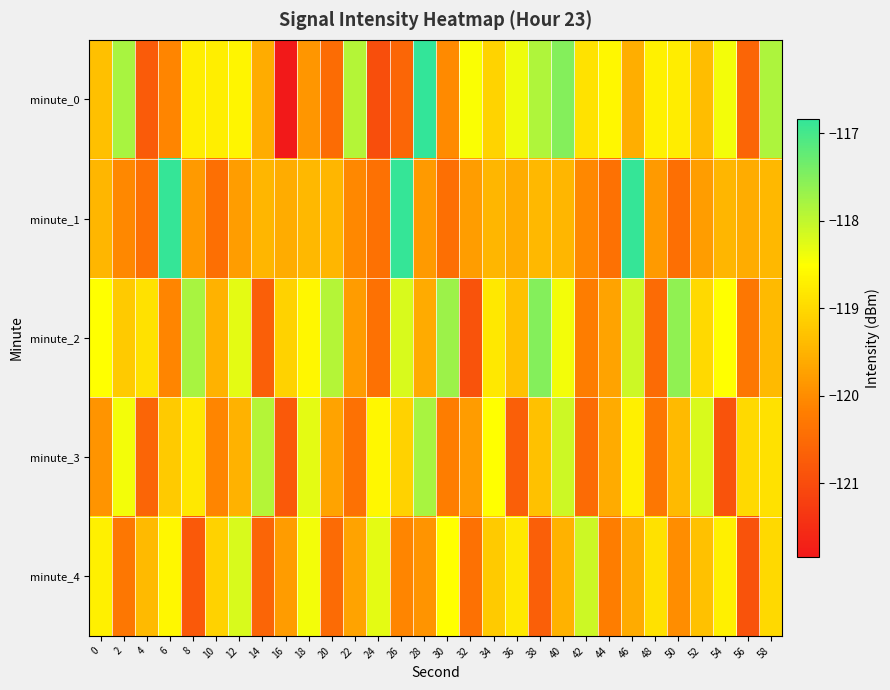

Reading left to right, extract all data points from this chart.

minute_0: 0=-119.3	2=-117.8	4=-120.8	6=-120.1	8=-118.7	10=-118.7	12=-118.6	14=-119.6	16=-121.8	18=-119.9	20=-120.5	22=-117.9	24=-121.0	26=-120.6	28=-116.8	30=-120.0	32=-118.5	34=-119.1	36=-118.4	38=-117.9	40=-117.5	42=-118.9	44=-118.6	46=-119.6	48=-118.7	50=-118.7	52=-119.4	54=-118.4	56=-120.6	58=-117.8
minute_1: 0=-119.4	2=-120.1	4=-120.4	6=-116.9	8=-119.8	10=-120.4	12=-119.8	14=-119.4	16=-119.6	18=-119.4	20=-119.4	22=-120.1	24=-120.4	26=-116.9	28=-119.8	30=-120.4	32=-119.8	34=-119.4	36=-119.6	38=-119.4	40=-119.4	42=-120.1	44=-120.4	46=-116.9	48=-119.8	50=-120.4	52=-119.8	54=-119.4	56=-119.6	58=-119.4
minute_2: 0=-118.5	2=-119.2	4=-118.9	6=-120.1	8=-117.8	10=-119.5	12=-118.3	14=-120.7	16=-119.1	18=-118.6	20=-117.9	22=-119.8	24=-120.4	26=-118.2	28=-119.6	30=-117.7	32=-120.9	34=-118.8	36=-119.3	38=-117.5	40=-118.4	42=-120.2	44=-119.7	46=-118.1	48=-120.5	50=-117.6	52=-119.0	54=-118.5	56=-120.3	58=-119.4
minute_3: 0=-119.9	2=-118.4	4=-120.6	6=-119.2	8=-118.8	10=-120.1	12=-119.5	14=-117.9	16=-120.8	18=-118.3	20=-119.7	22=-120.4	24=-118.6	26=-119.1	28=-117.8	30=-120.2	32=-119.8	34=-118.5	36=-120.7	38=-119.3	40=-118.1	42=-120.5	44=-119.6	46=-118.7	48=-120.3	50=-119.4	52=-118.2	54=-120.9	56=-119.0	58=-118.9
minute_4: 0=-118.7	2=-120.3	4=-119.4	6=-118.6	8=-120.8	10=-119.1	12=-118.2	14=-120.6	16=-119.8	18=-118.4	20=-120.5	22=-119.7	24=-118.3	26=-120.1	28=-119.9	30=-118.5	32=-120.4	34=-119.2	36=-118.8	38=-120.7	40=-119.5	42=-118.1	44=-120.2	46=-119.6	48=-118.9	50=-120.0	52=-119.3	54=-118.7	56=-120.9	58=-119.0